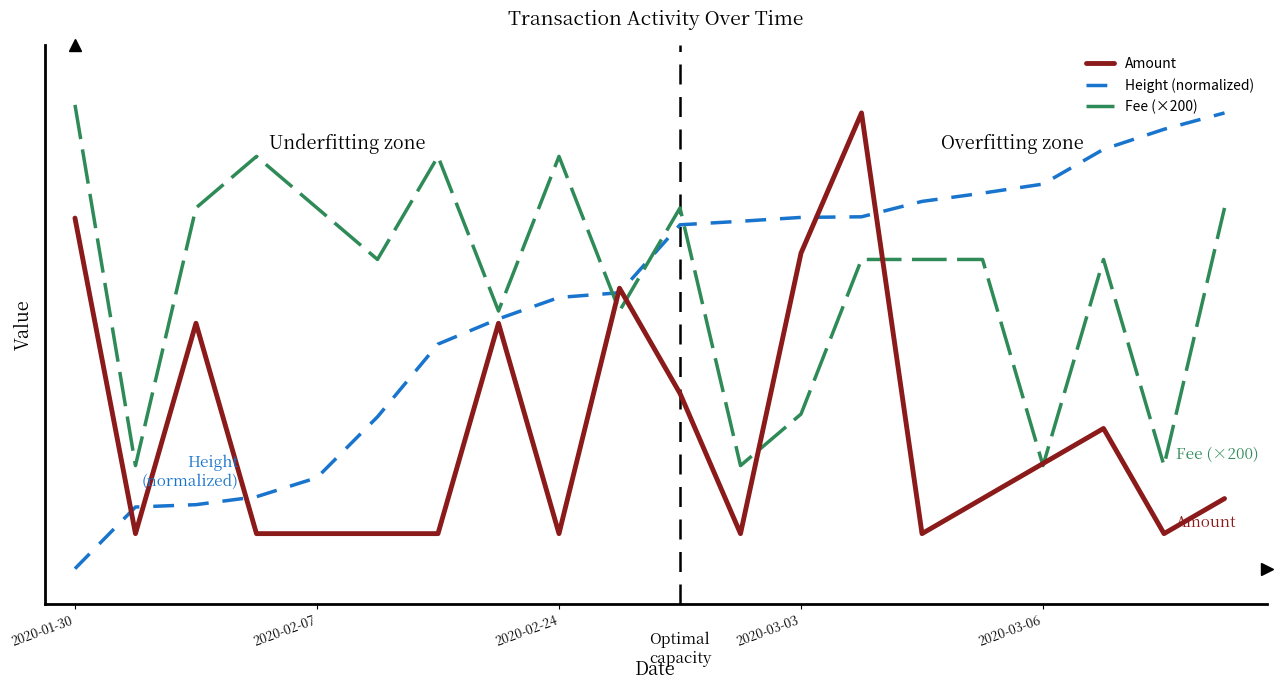

What is the label of the 6th point from the left?

5